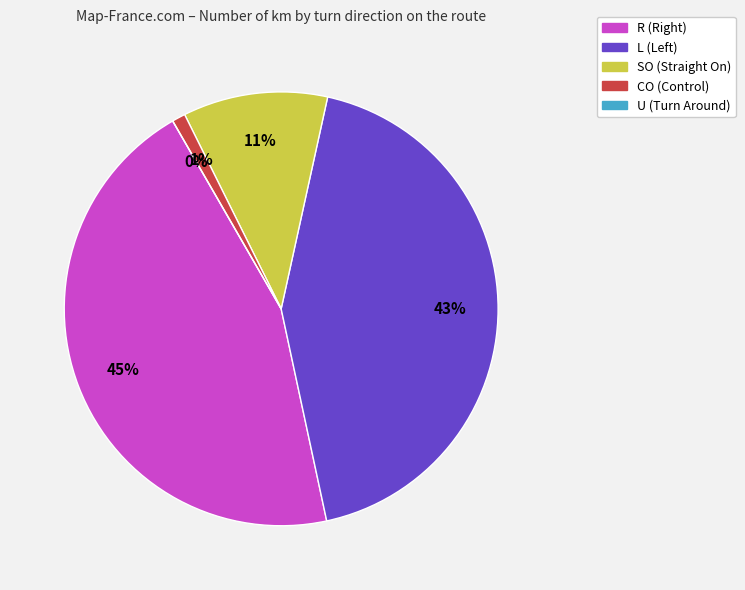

Is it true that L is 43% of the pie?

True